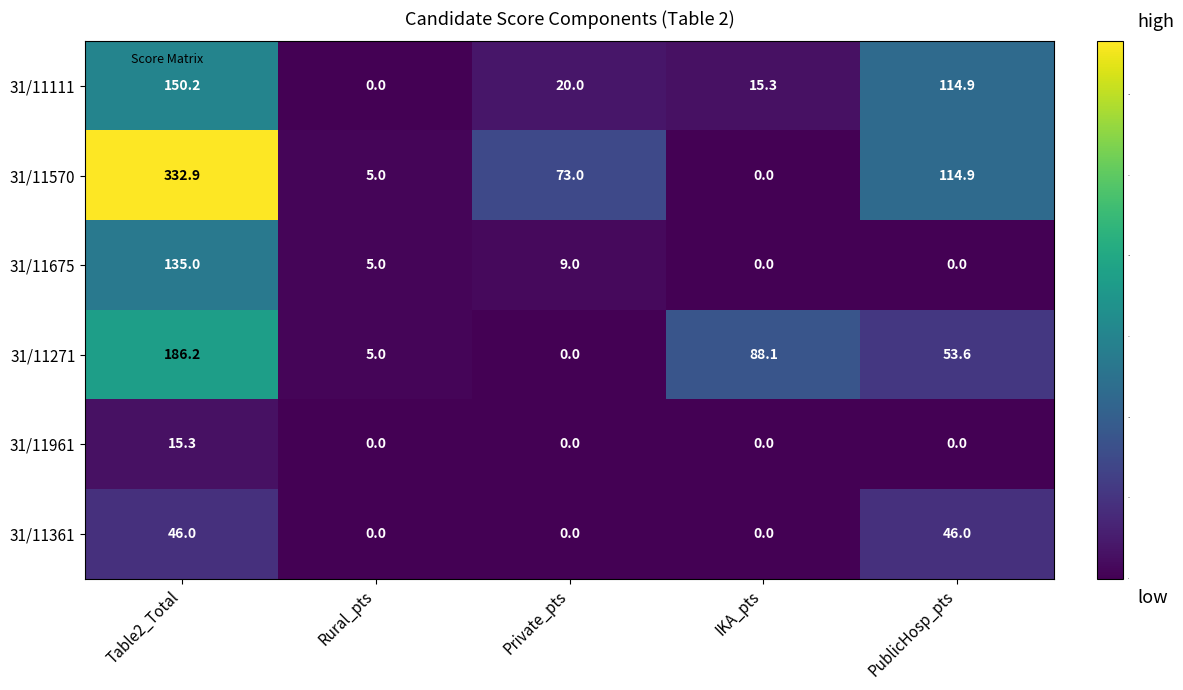

What is the total value across all series at Private_pts?

102.0